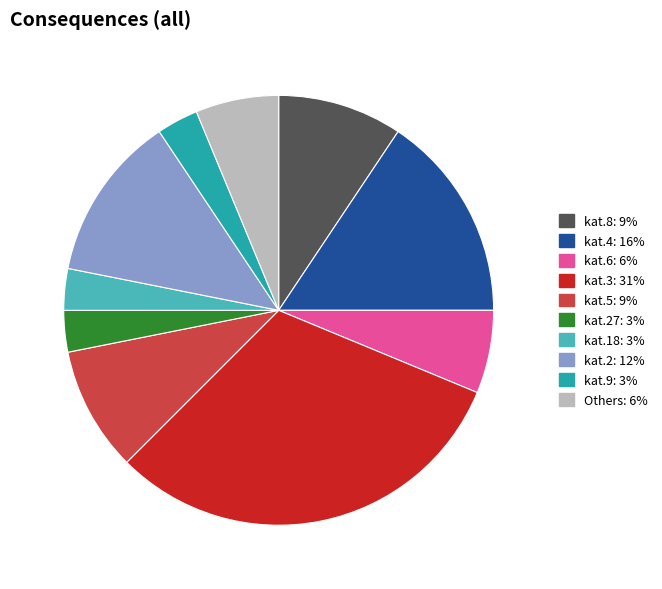

Count the number of slices in the pie.

10